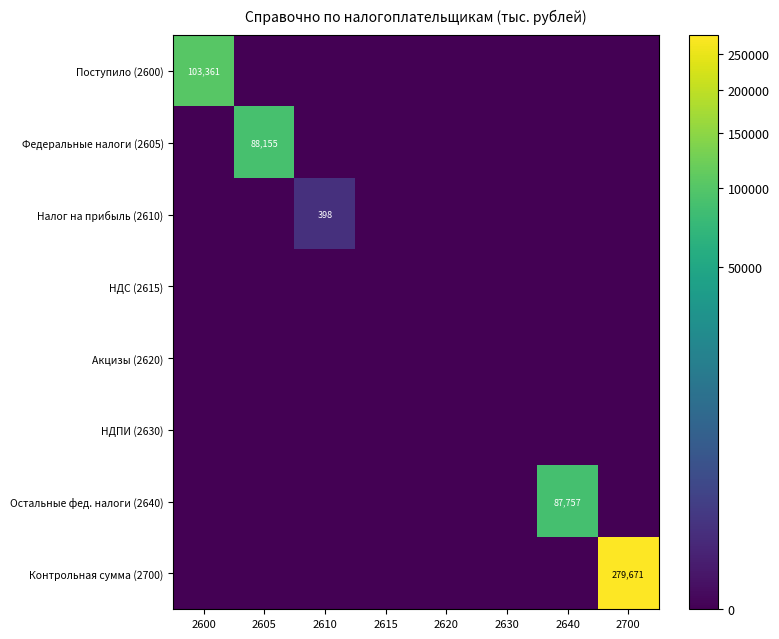

List the series in order of their peak value, highest first.

Контрольная сумма (2700), Поступило (2600), Федеральные налоги (2605), Остальные фед. налоги (2640), Налог на прибыль (2610), НДС (2615), Акцизы (2620), НДПИ (2630)